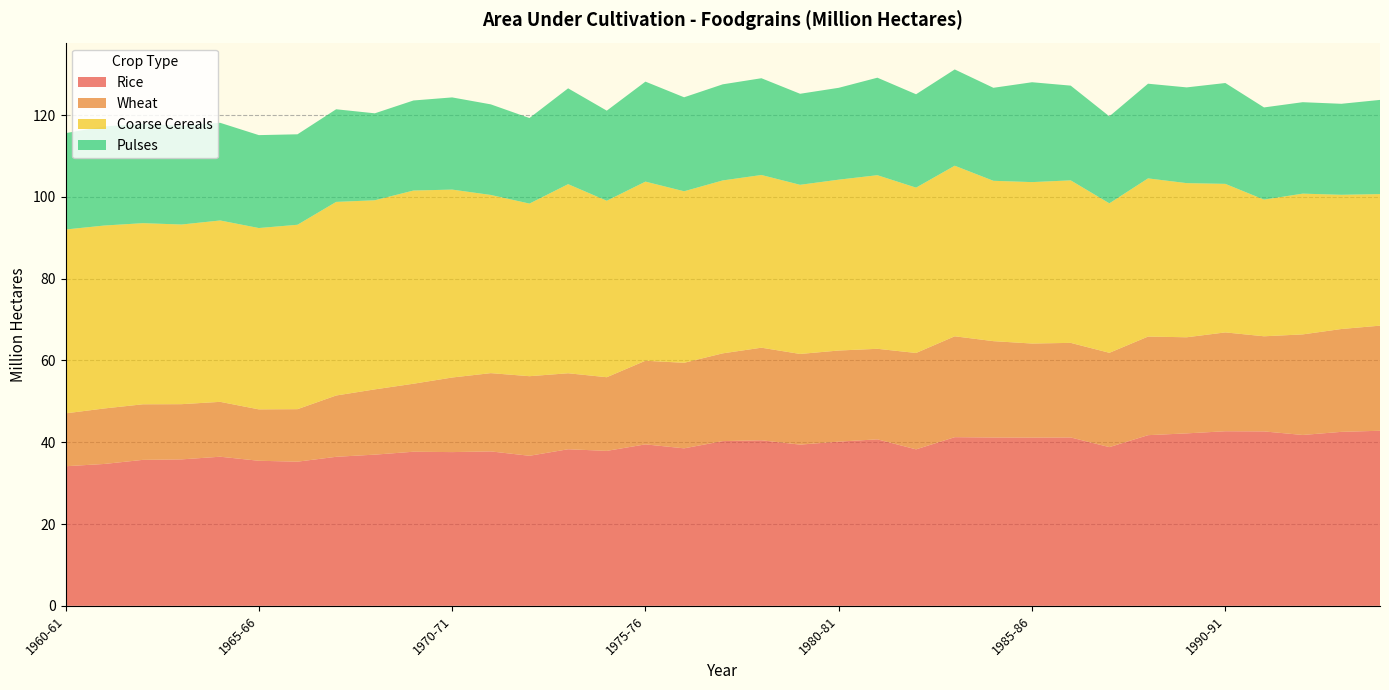

Reading left to right, list all the values displayed in this chart.

Rice: 1960-61=34.1	1961-62=34.7	1962-63=35.7	1963-64=35.8	1964-65=36.5	1965-66=35.5	1966-67=35.2	1967-68=36.4	1968-69=37.0	1969-70=37.7	1970-71=37.6	1971-72=37.8	1972-73=36.7	1973-74=38.3	1974-75=37.9	1975-76=39.5	1976-77=38.5	1977-78=40.3	1978-79=40.5	1979-80=39.4	1980-81=40.1	1981-82=40.7	1982-83=38.3	1983-84=41.2	1984-85=41.2	1985-86=41.1	1986-87=41.2	1987-88=38.8	1988-89=41.7	1989-90=42.2	1990-91=42.7	1991-92=42.6	1992-93=41.8	1993-94=42.5	1994-95=42.8
Wheat: 1960-61=12.9	1961-62=13.6	1962-63=13.6	1963-64=13.5	1964-65=13.4	1965-66=12.6	1966-67=12.8	1967-68=15.0	1968-69=16.0	1969-70=16.6	1970-71=18.2	1971-72=19.1	1972-73=19.5	1973-74=18.6	1974-75=18.0	1975-76=20.4	1976-77=20.9	1977-78=21.5	1978-79=22.6	1979-80=22.2	1980-81=22.3	1981-82=22.1	1982-83=23.6	1983-84=24.7	1984-85=23.6	1985-86=23.0	1986-87=23.1	1987-88=23.1	1988-89=24.1	1989-90=23.5	1990-91=24.2	1991-92=23.3	1992-93=24.6	1993-94=25.1	1994-95=25.7
Coarse Cereals: 1960-61=45.0	1961-62=44.7	1962-63=44.3	1963-64=43.9	1964-65=44.4	1965-66=44.3	1966-67=45.1	1967-68=47.3	1968-69=46.2	1969-70=47.2	1970-71=46.0	1971-72=43.6	1972-73=42.2	1973-74=46.2	1974-75=43.1	1975-76=43.8	1976-77=41.9	1977-78=42.3	1978-79=42.2	1979-80=41.4	1980-81=41.8	1981-82=42.5	1982-83=40.4	1983-84=41.7	1984-85=39.2	1985-86=39.5	1986-87=39.7	1987-88=36.5	1988-89=38.7	1989-90=37.7	1990-91=36.3	1991-92=33.4	1992-93=34.4	1993-94=32.8	1994-95=32.2
Pulses: 1960-61=23.6	1961-62=24.2	1962-63=24.3	1963-64=24.2	1964-65=23.9	1965-66=22.7	1966-67=22.1	1967-68=22.6	1968-69=21.3	1969-70=22.0	1970-71=22.5	1971-72=22.1	1972-73=20.9	1973-74=23.4	1974-75=22.0	1975-76=24.4	1976-77=23.0	1977-78=23.5	1978-79=23.7	1979-80=22.3	1980-81=22.5	1981-82=23.8	1982-83=22.8	1983-84=23.5	1984-85=22.7	1985-86=24.4	1986-87=23.2	1987-88=21.3	1988-89=23.1	1989-90=23.4	1990-91=24.7	1991-92=22.5	1992-93=22.4	1993-94=22.2	1994-95=23.0